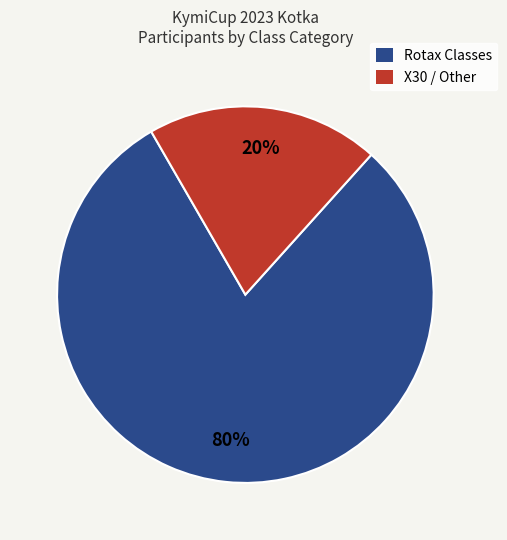

To the nearest percent, what is the average slice percentage?

50%